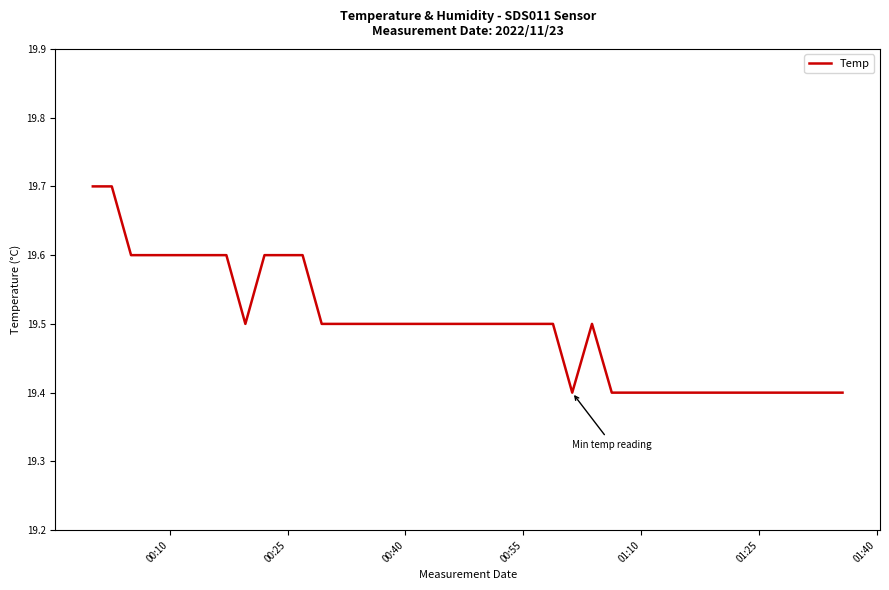

What is the greatest value displayed?

19.7